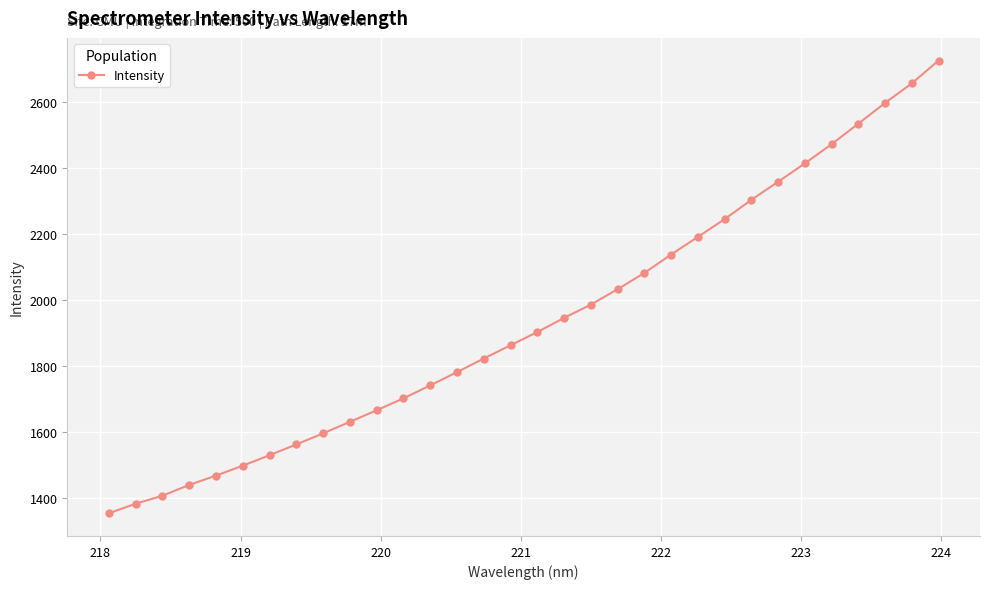

Count the number of categories in the chart.

32